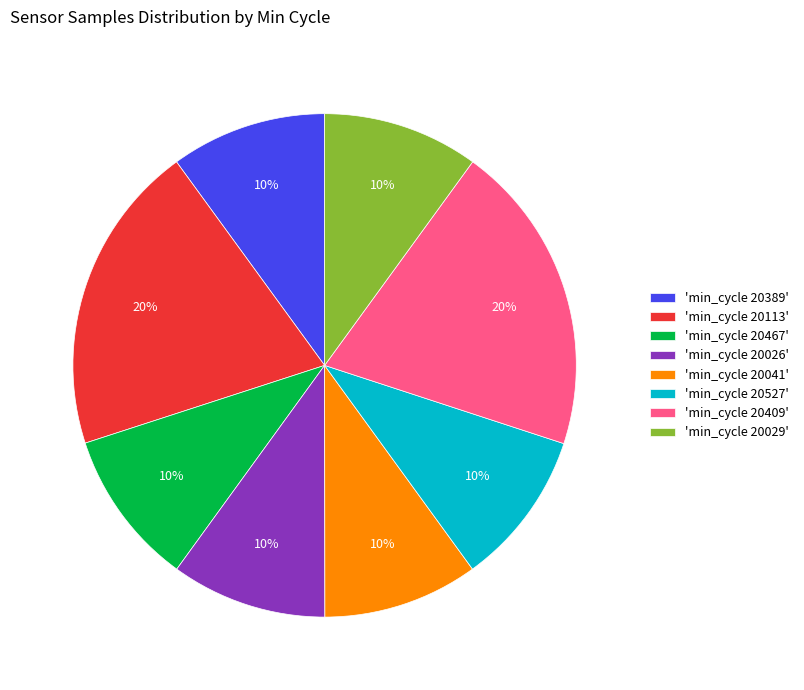

What is the ratio of the value at 'min_cycle 20026' to the value at 'min_cycle 20409'?

0.5